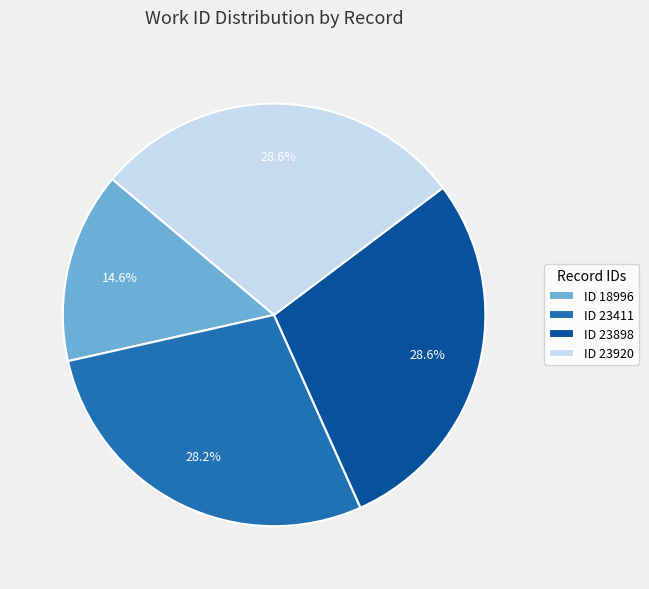

Is the sum of ID 23898 and ID 23411 greater than half?

Yes